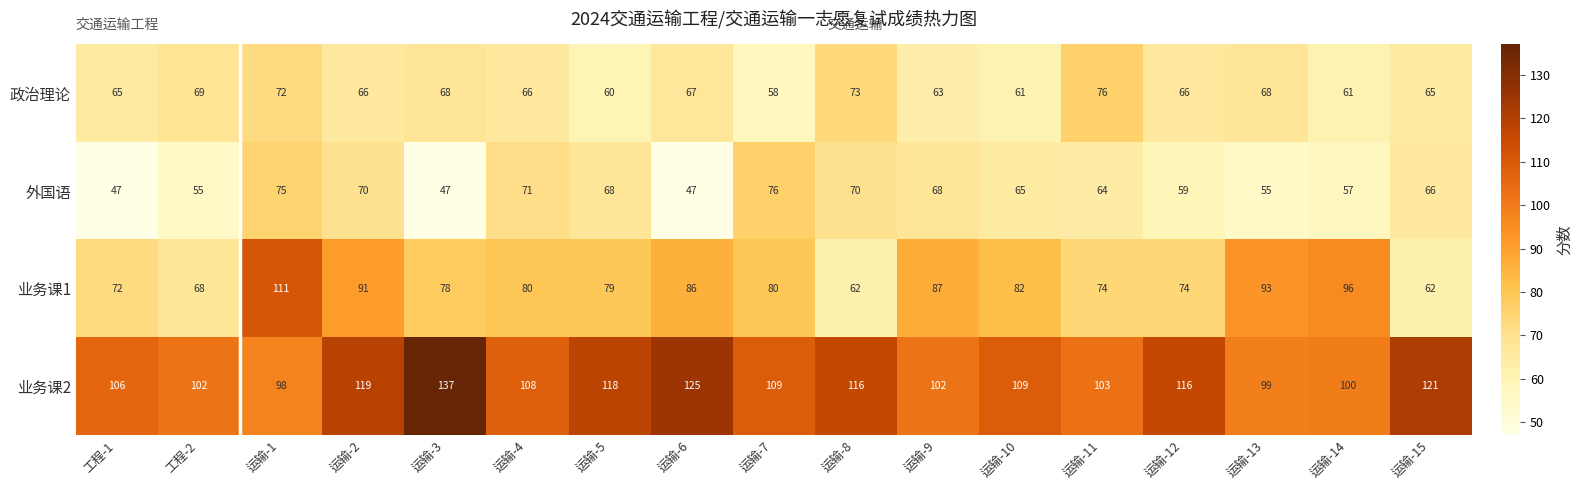

Between 运输-8 and 运输-15, which series saw the biggest shift?

政治理论